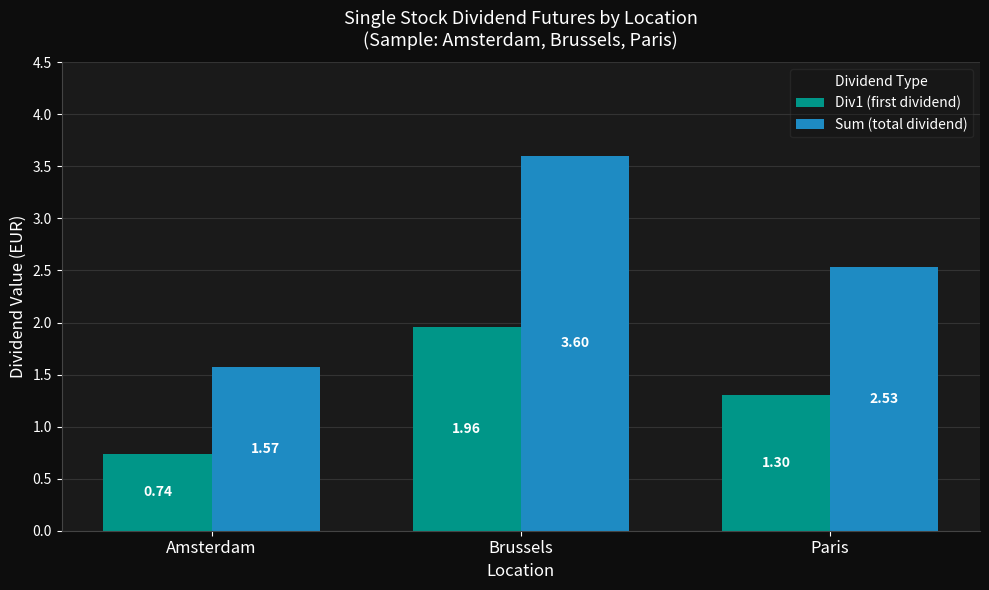

List the labels in order of Sum (total dividend) value, largest first.

Brussels, Paris, Amsterdam